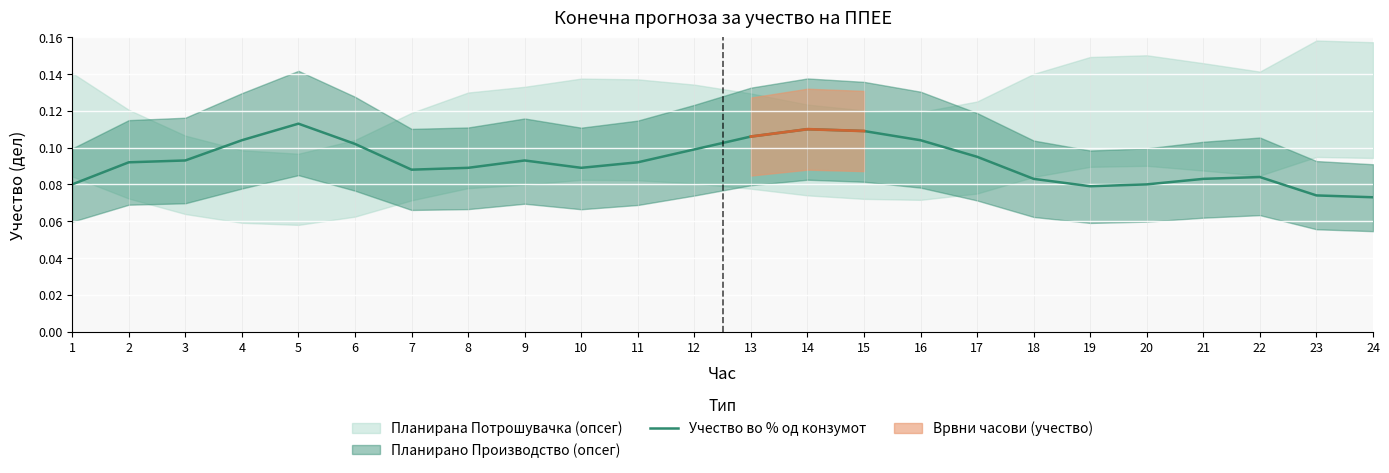

What is the average value?

0.1